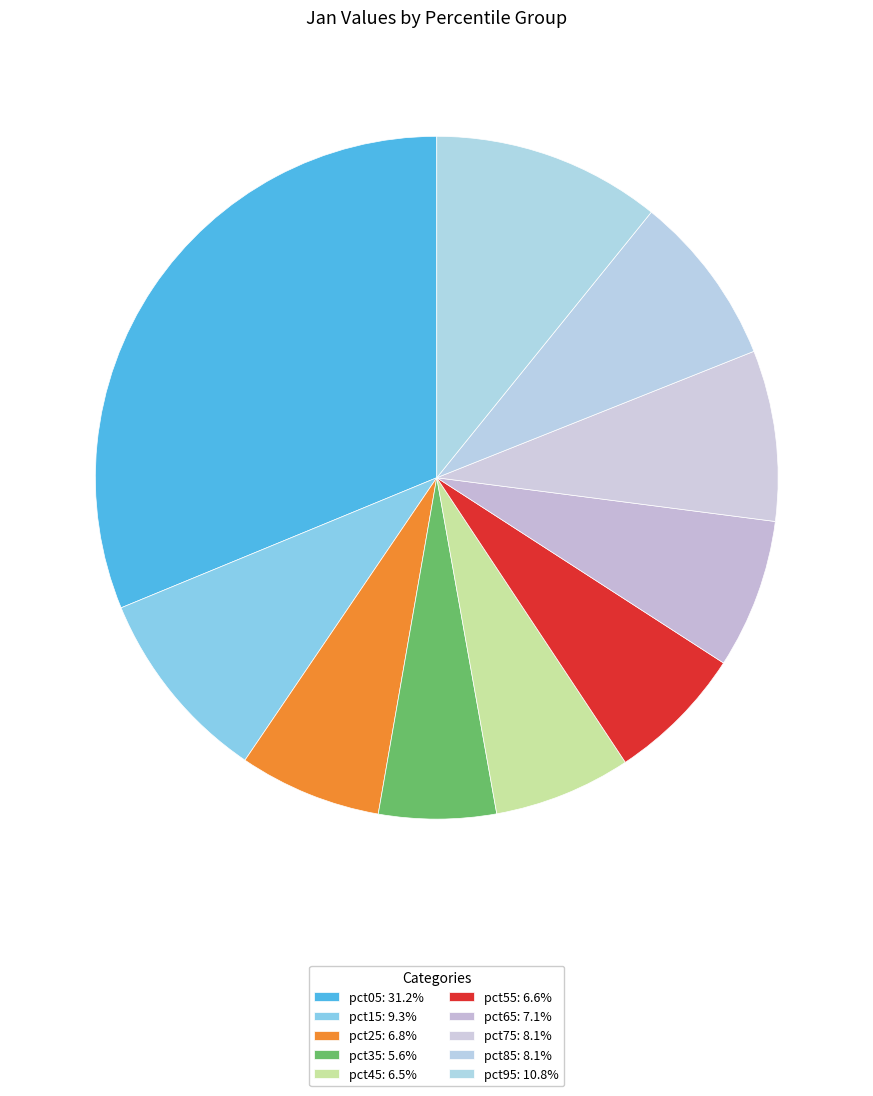

To the nearest percent, what percentage of the pie is pct05?

31%